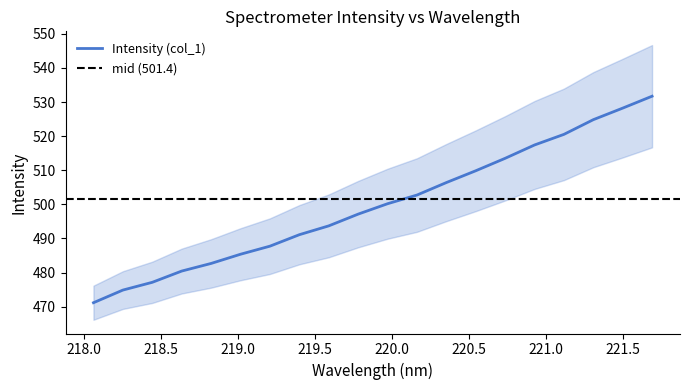

What position from the right is 219.0156?

15